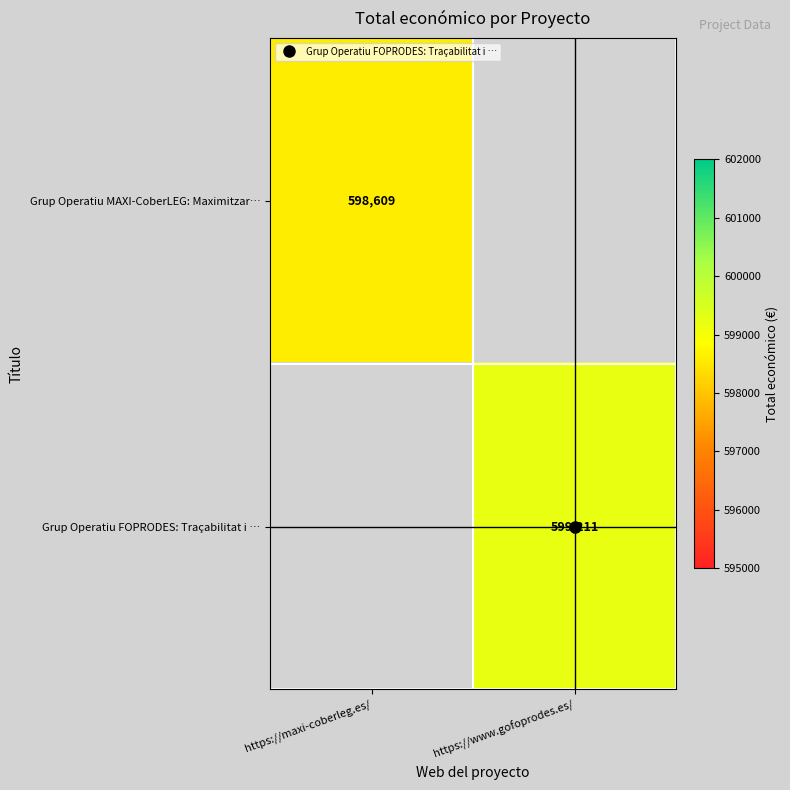

At how many categories does at least one series exceed 599068?

1